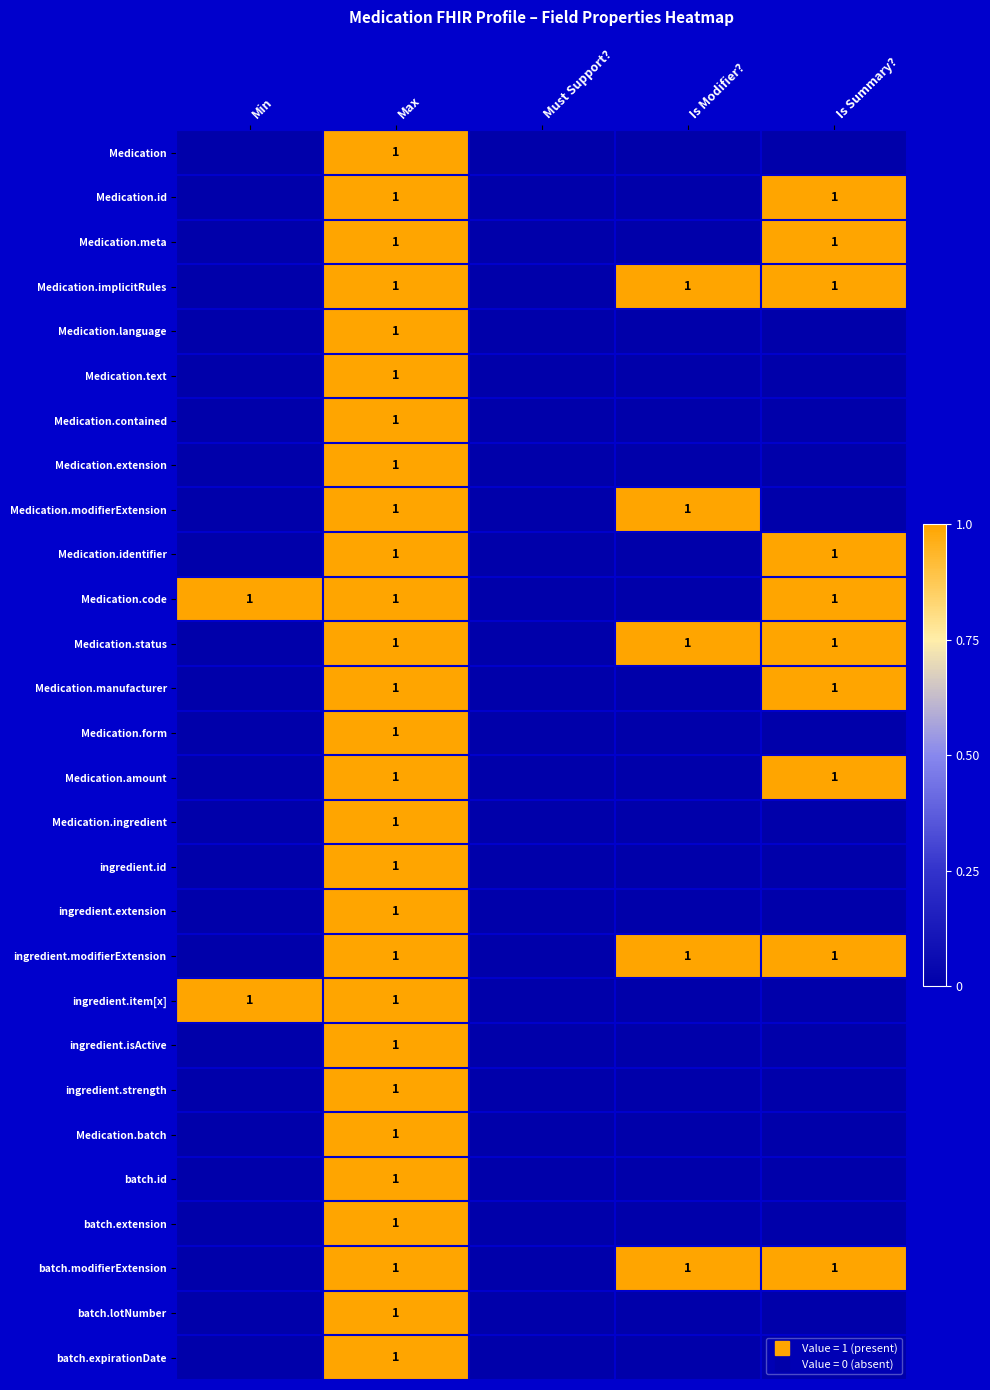

Which series has the largest total across all categories?

Medication.implicitRules